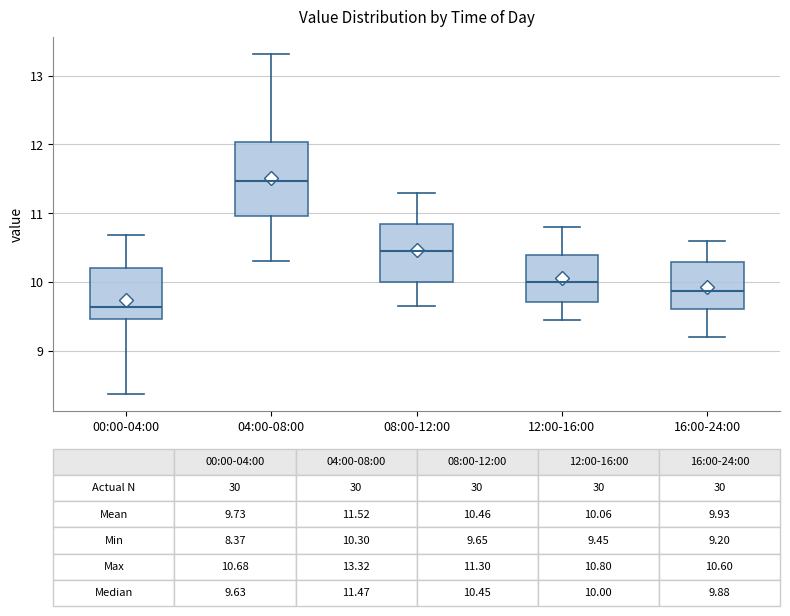

Comparing the boxes themselves (not the whiskers), which one is the tallest?

04:00-08:00